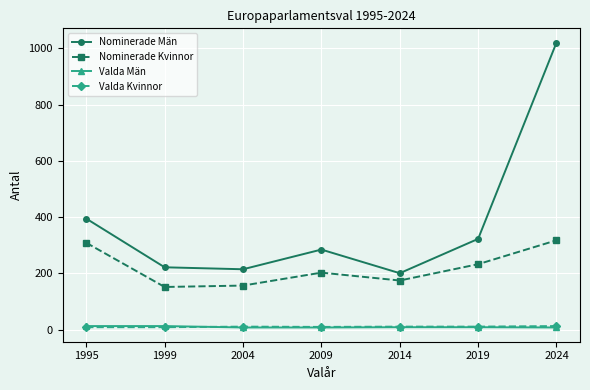

Read the Nominerade Män value at 1995, to the nearest 50.

400